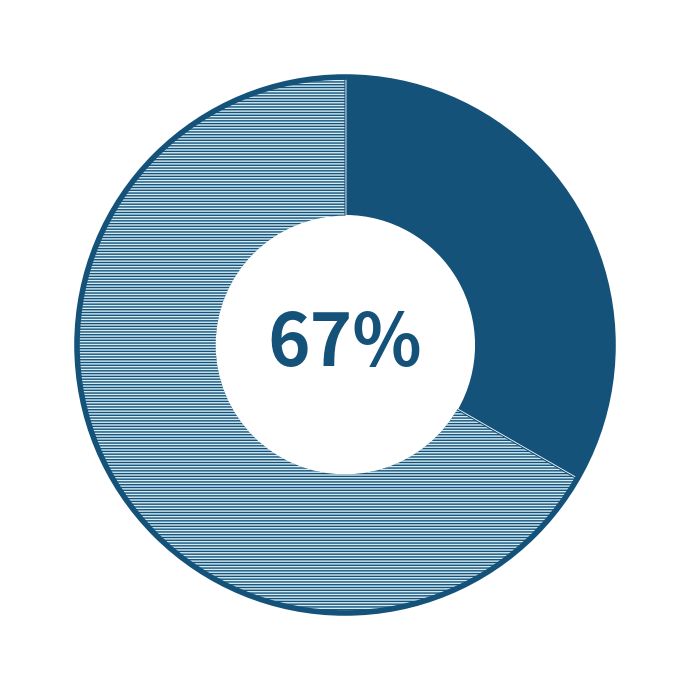

Is 11:24:57 the majority of the pie?

Yes